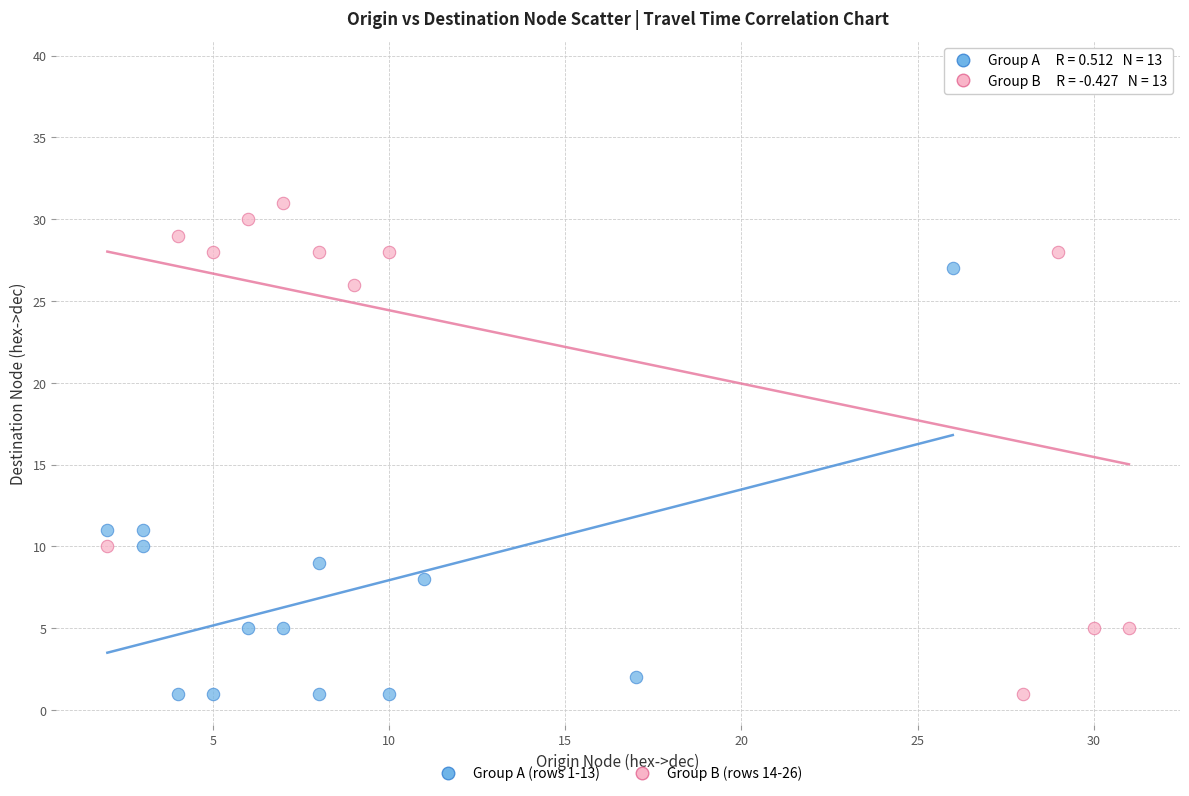

What are all the series names shown in the legend?

Group A (rows 1-13), Group B (rows 14-26)